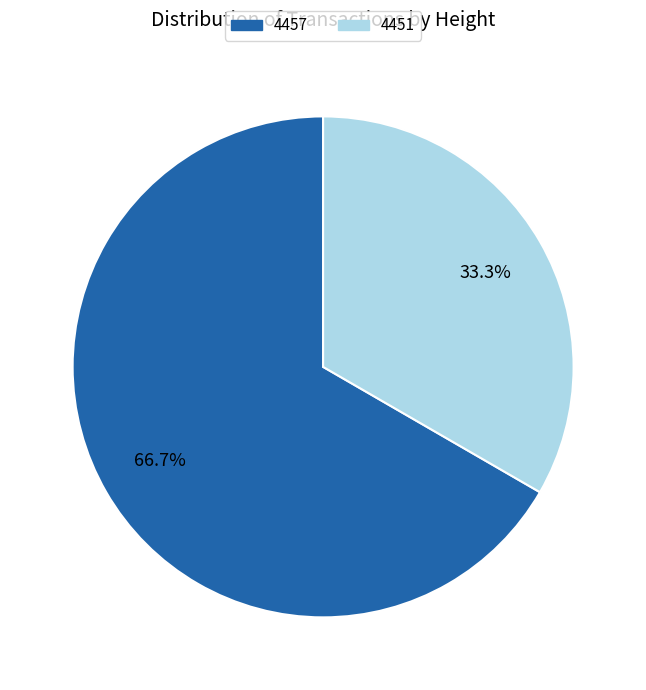

Approximately how many times larger is the value at 4457 compared to 4451?

2.0